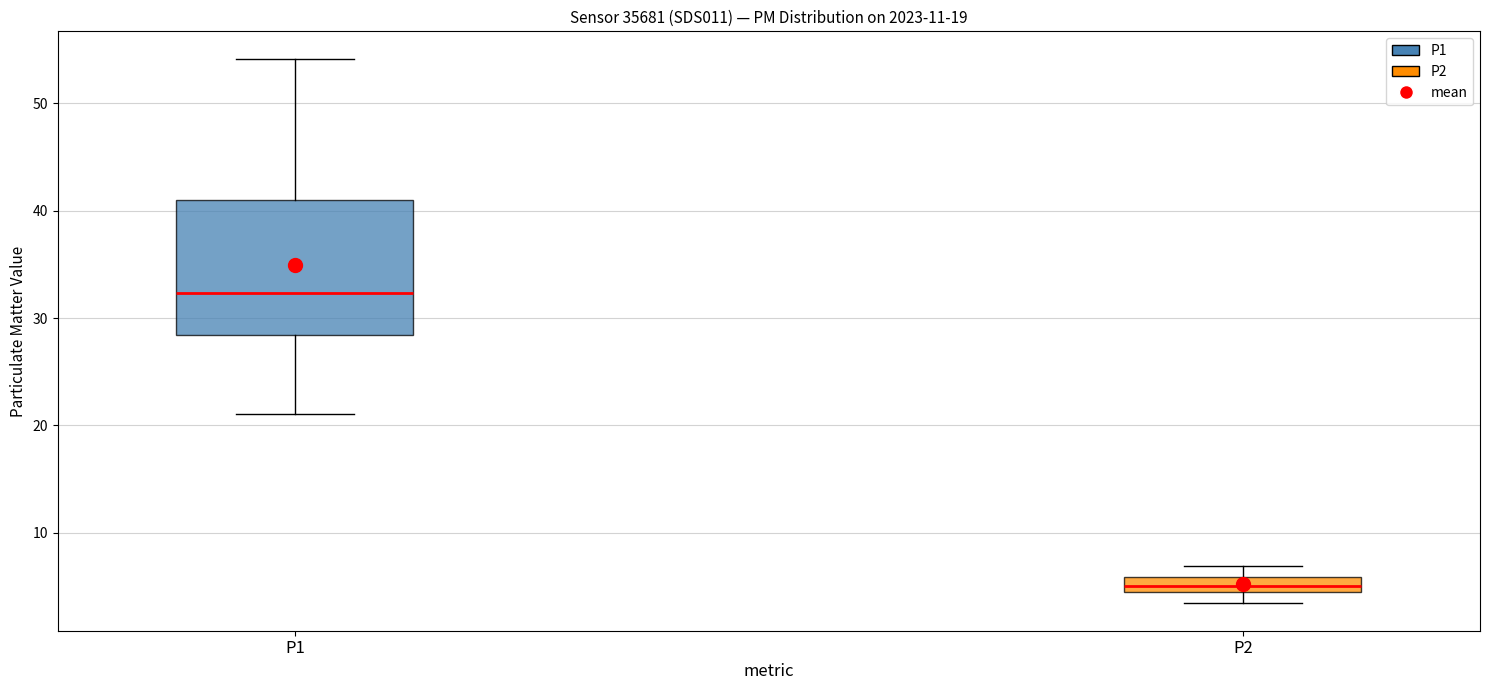

Where is the upper edge of the box for P2 on the y-axis? The values are not printed on the chart, so give them approximately, as read against the axis.

6